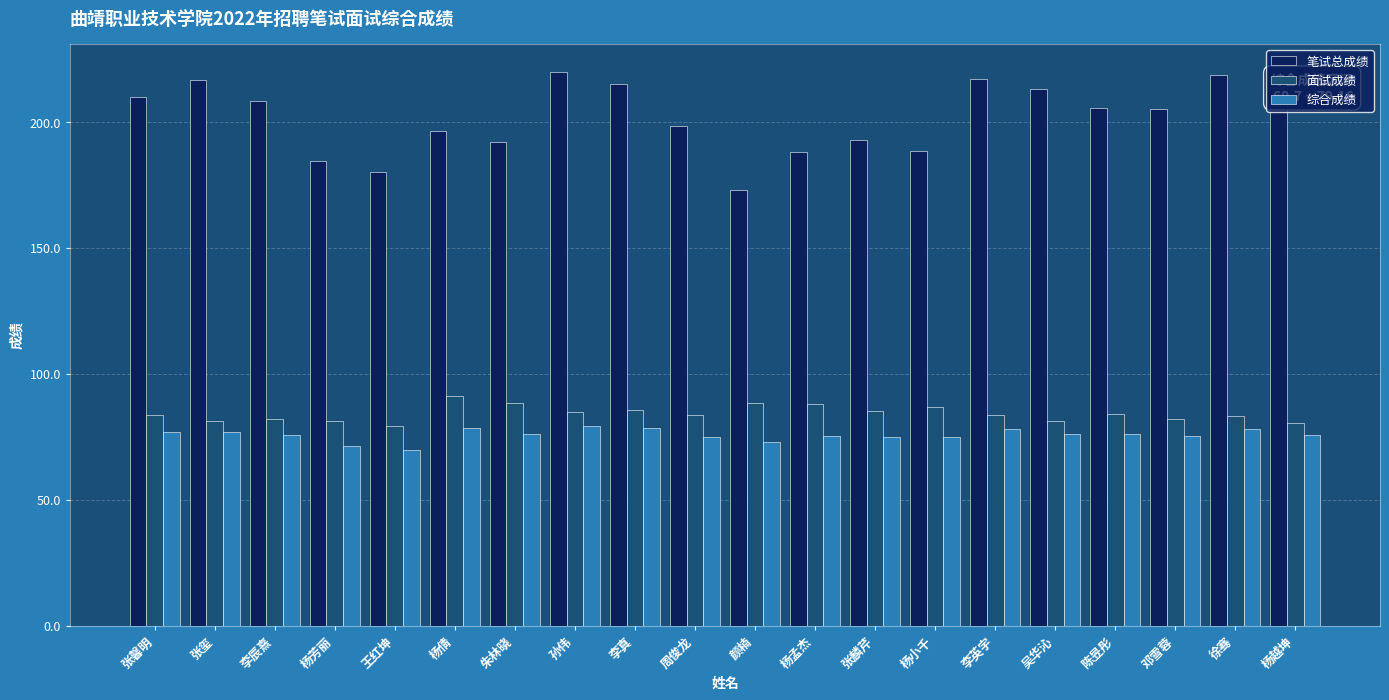

True or false: 面试成绩 has a value of 88.5 at 颜楠.

True